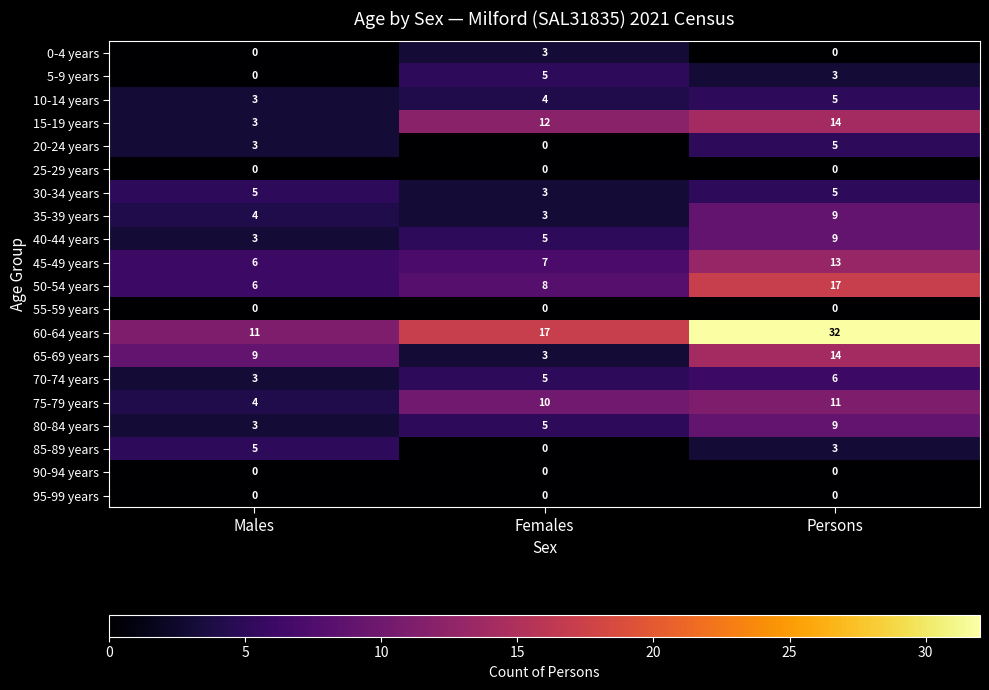

What is the difference between the highest and lowest values at Females?

17